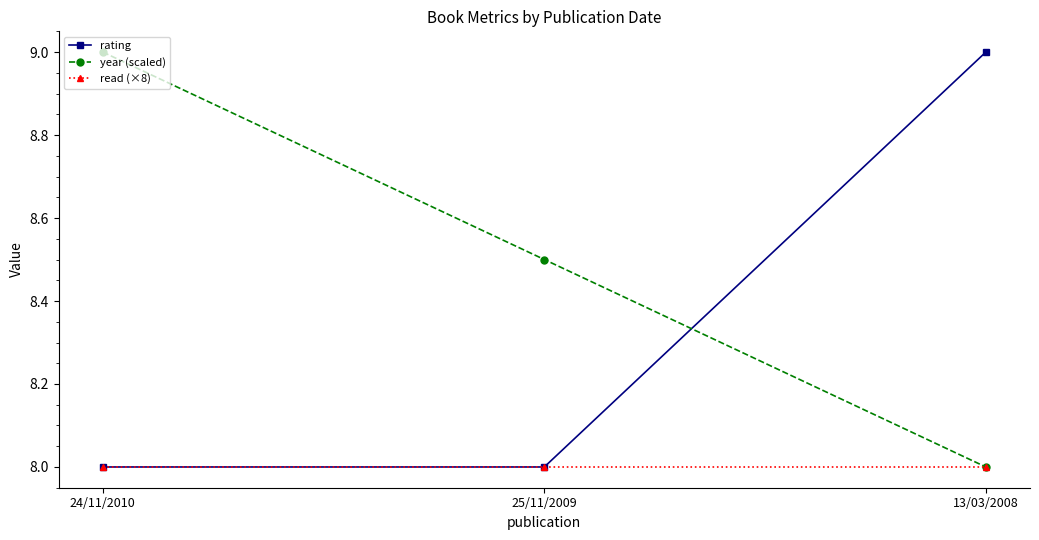

What is the label of the 2nd point from the right?

25/11/2009